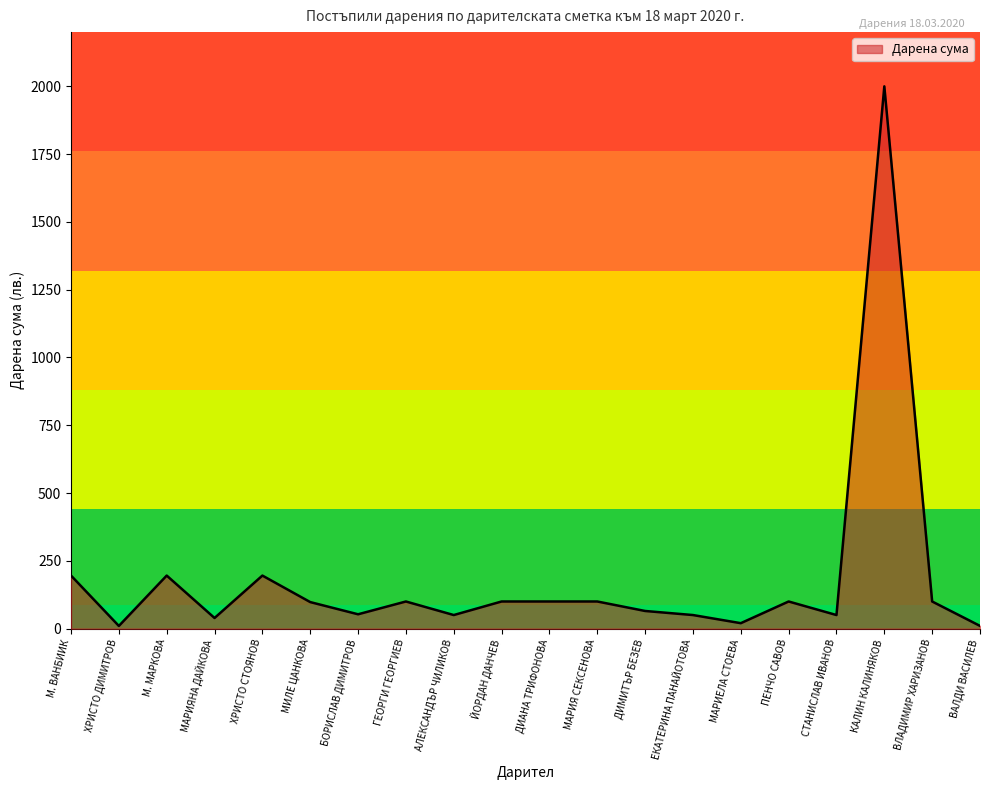

How many lines are shown in the chart?

1